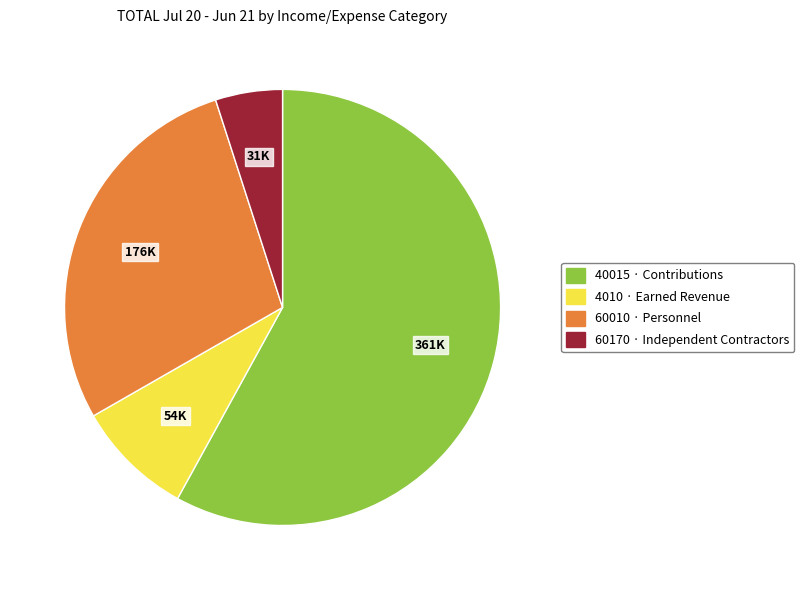

Is there a majority slice in this chart?

Yes